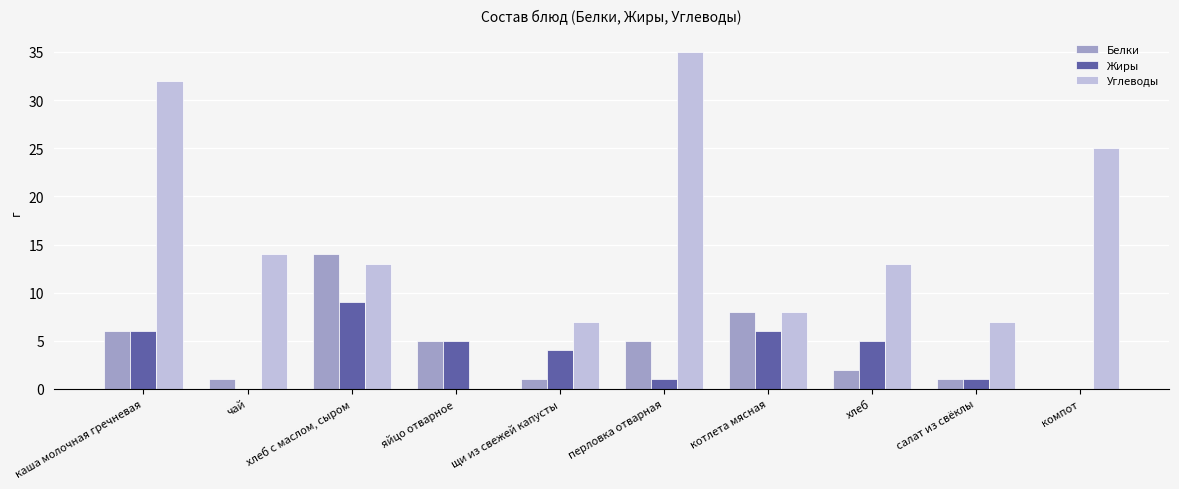

What is the maximum value for Жиры?

9